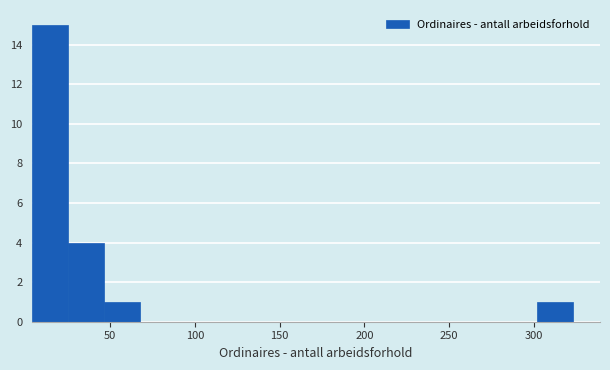

What is the height of the bar covering 300 to 325 on the x-axis? Neither the bar edges nor the heights are printed on the chart, so give them approximately, as read against the axes.

1